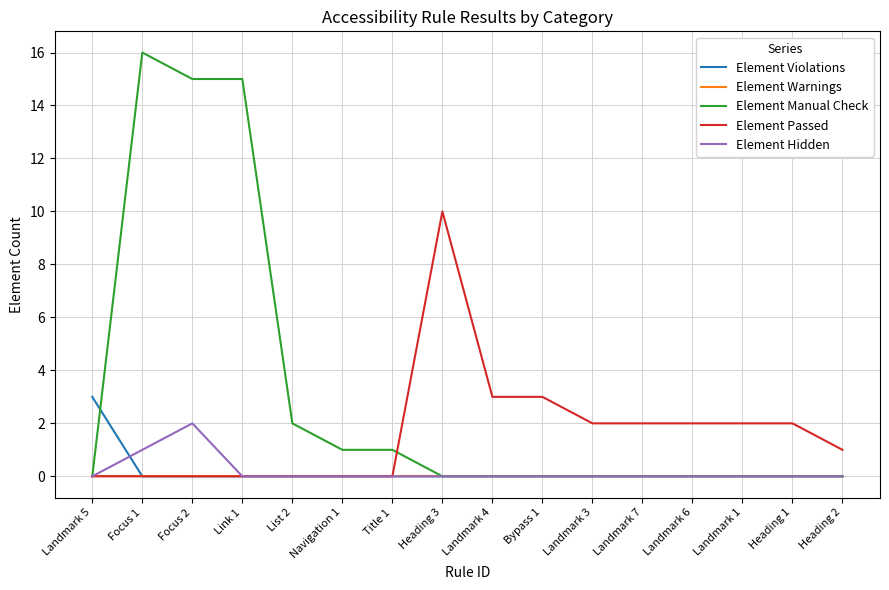

Does the chart display data point markers on the line(s)?

No